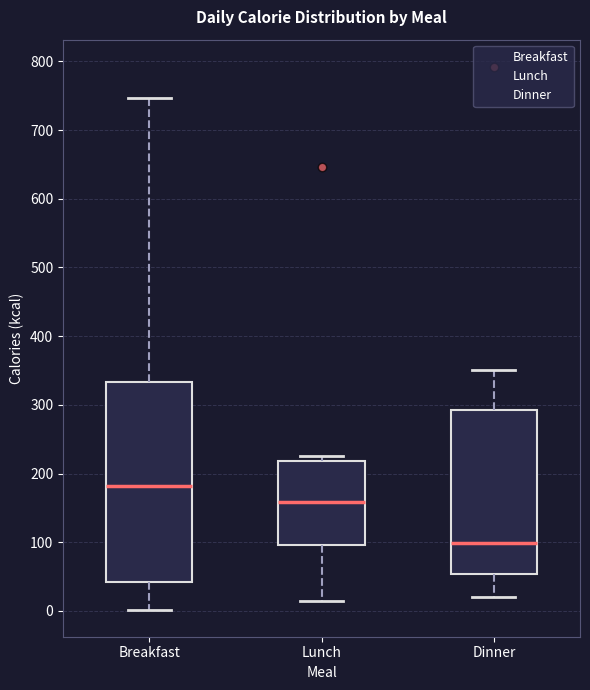

Reading left to right, transcribe this box plot: for each box, give where its median line is, the range the box spans, and where its two whiskers end, as read against the y-axis. The values are not printed on the chart, so give them approximately, as read against the axis.

Breakfast: median 180, box 40 to 330, whiskers 0 to 750
Lunch: median 160, box 100 to 220, whiskers 20 to 230
Dinner: median 100, box 50 to 290, whiskers 20 to 350